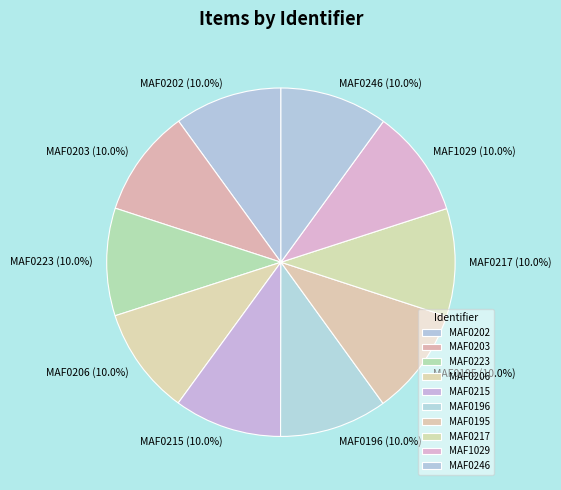

The MAF1029 slice represents 21% of the pie. True or false?

False